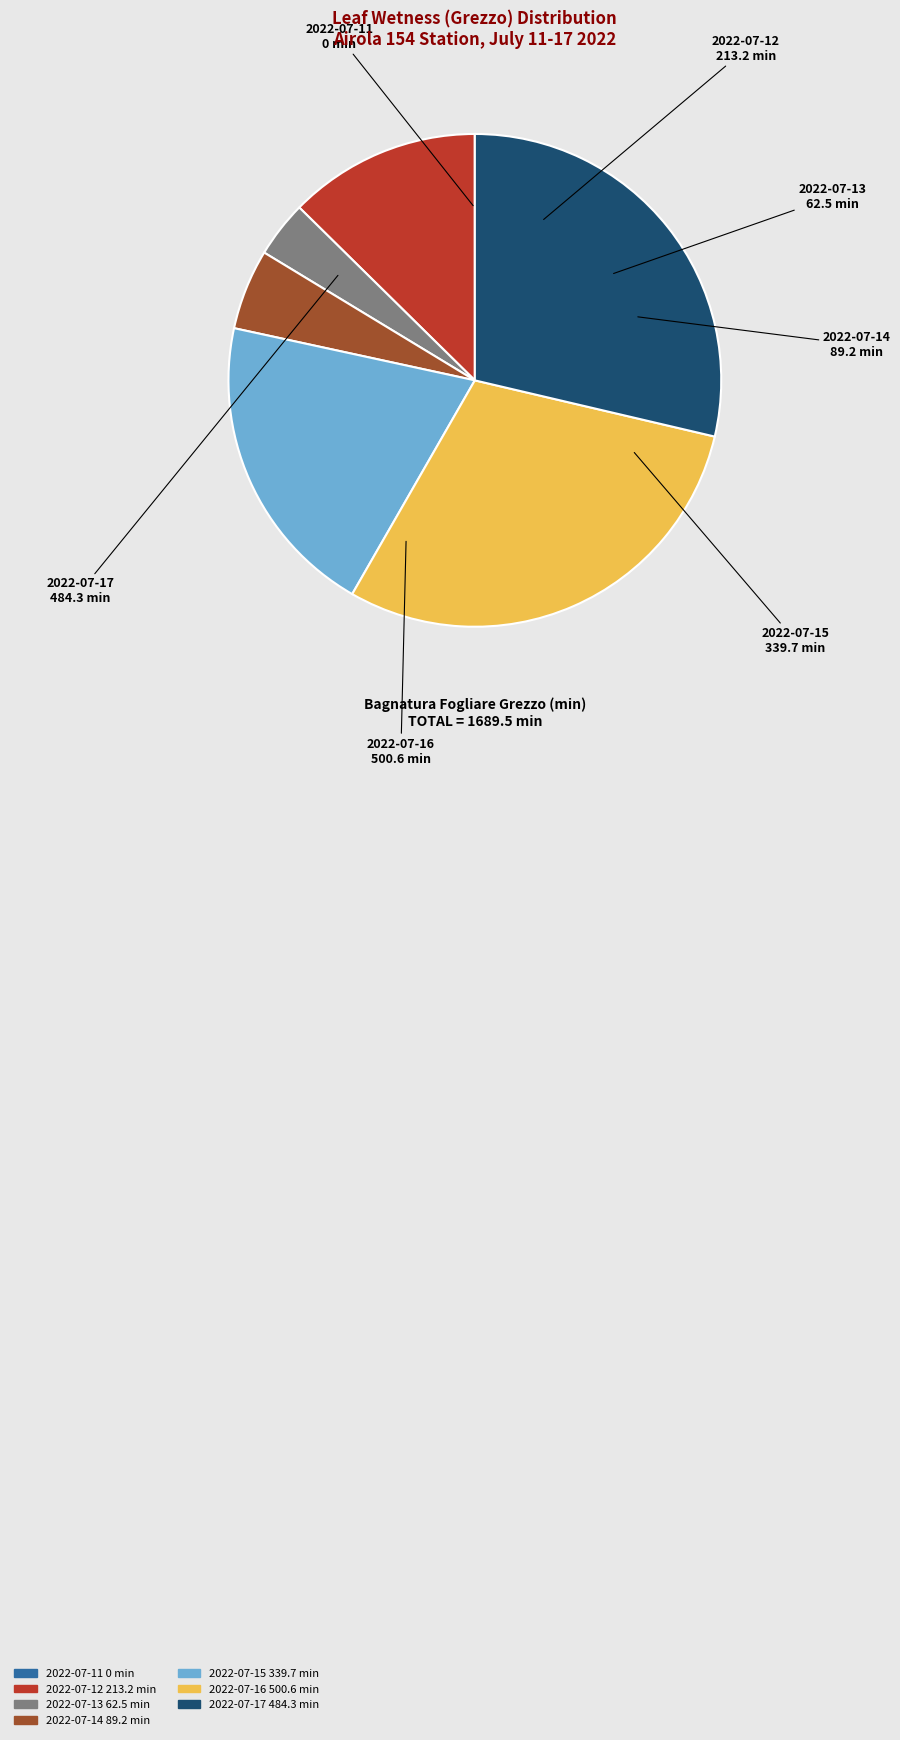

The 2022-07-17 484.3 min slice represents 40% of the pie. True or false?

False